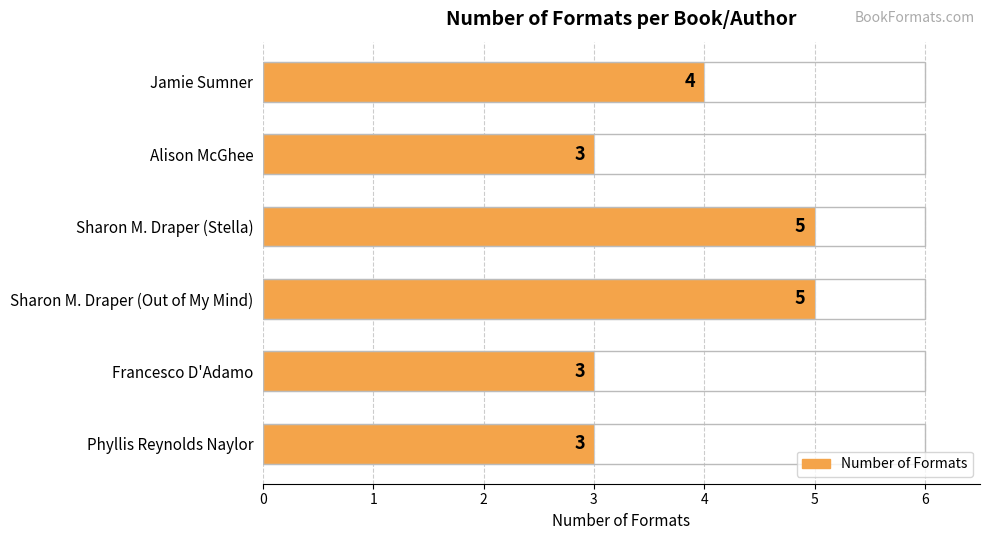

Reading left to right, transcribe all the data shown in this chart.

4	3	5	5	3	3